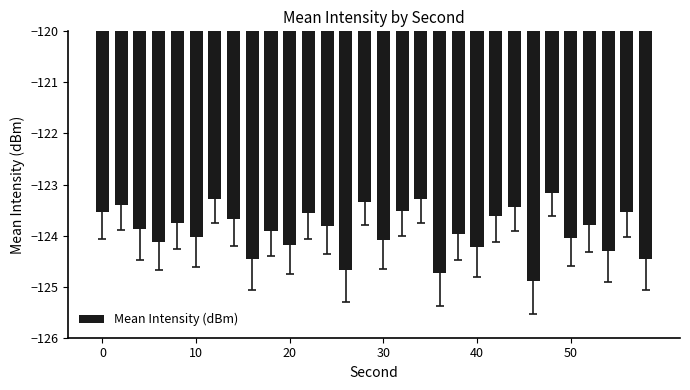

What is the value of the 11th bar from the left?

-124.2